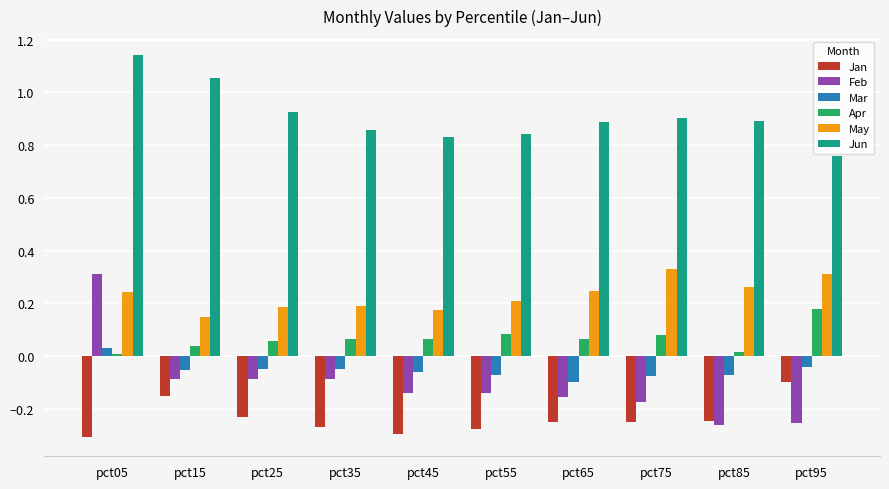

Is the value of Apr at pct85 greater than the value of Jan at pct05?

Yes